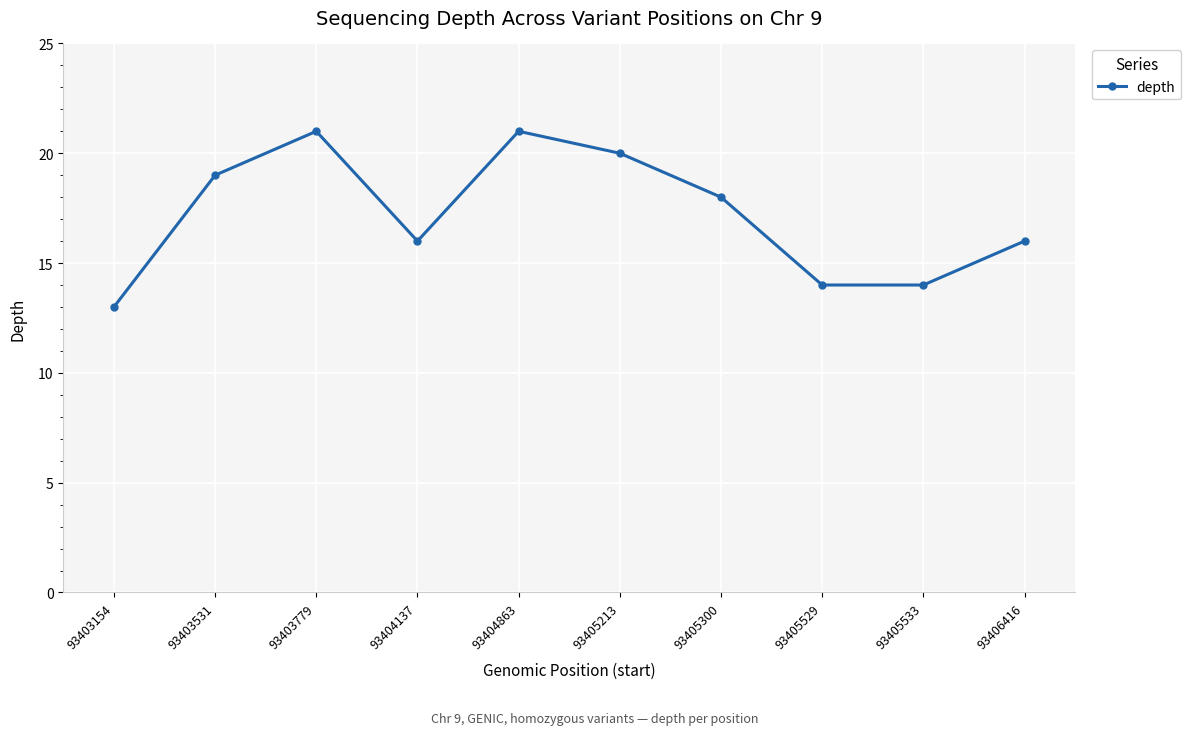

What is the difference between the maximum and second lowest values?

7